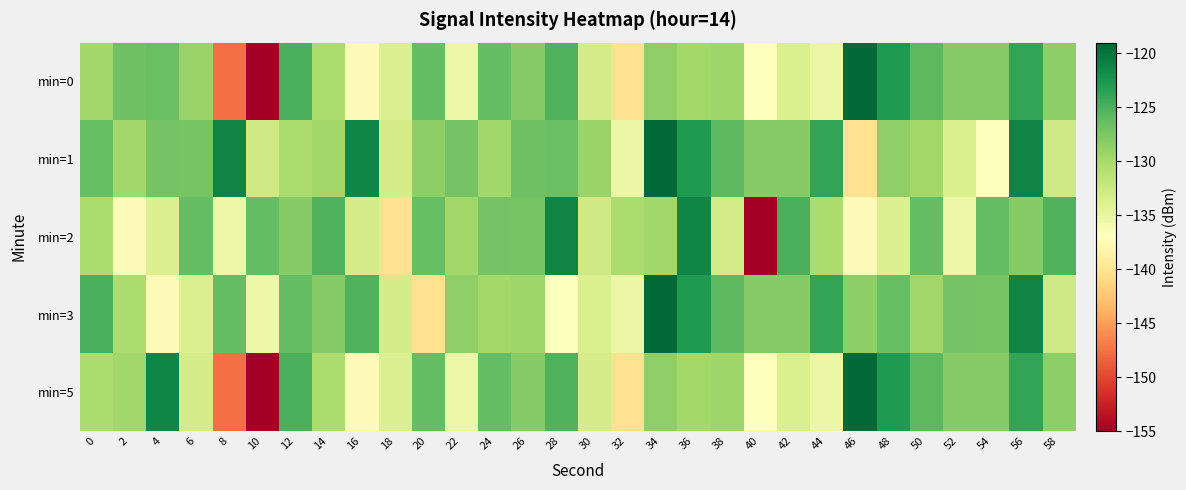

What is the total value across all series at 34?

-625.3